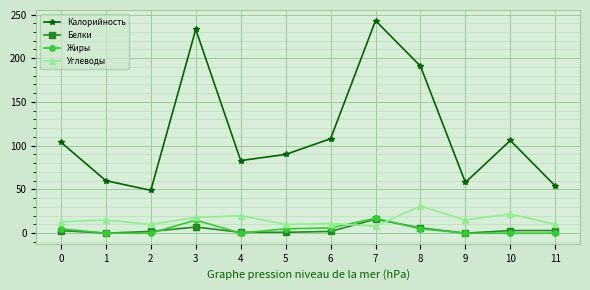

What is the maximum value shown in the chart?

243